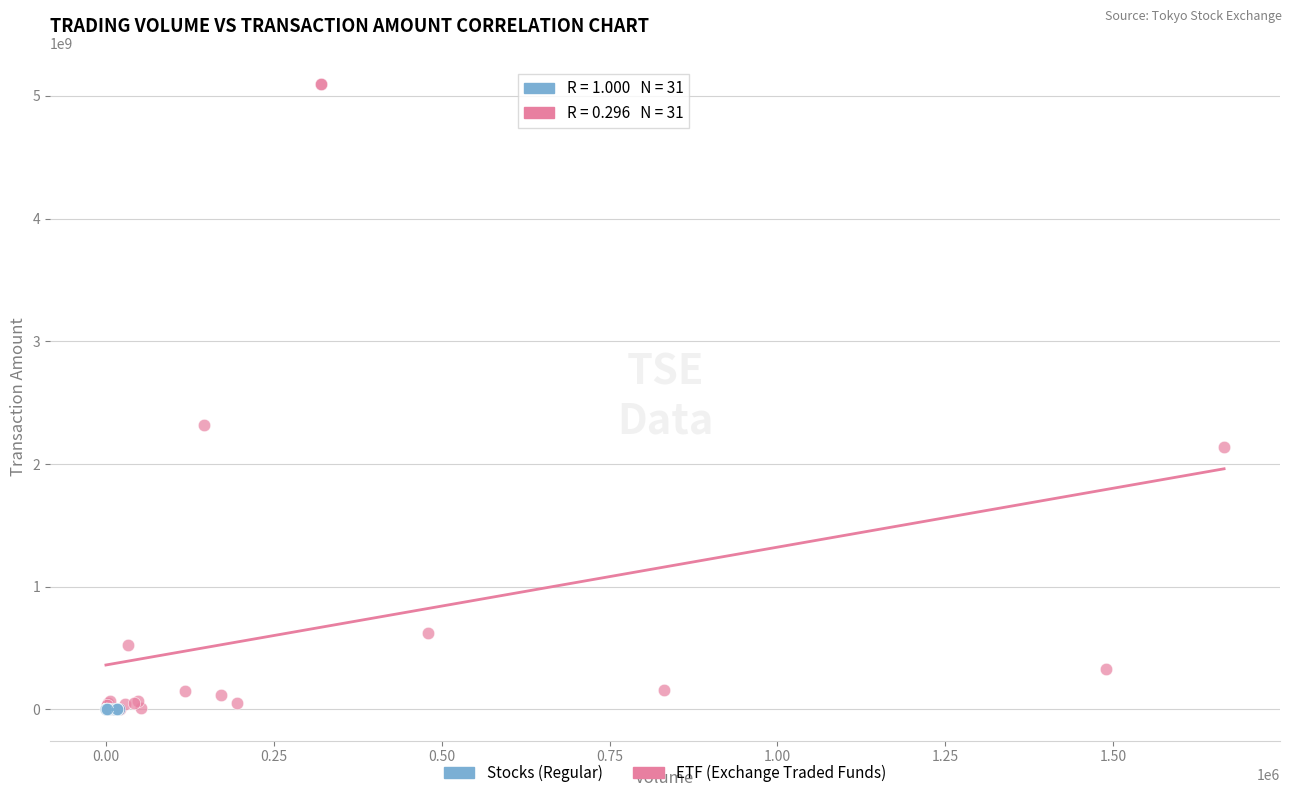

What are all the series names shown in the legend?

Stocks (Regular), ETF (Exchange Traded Funds)